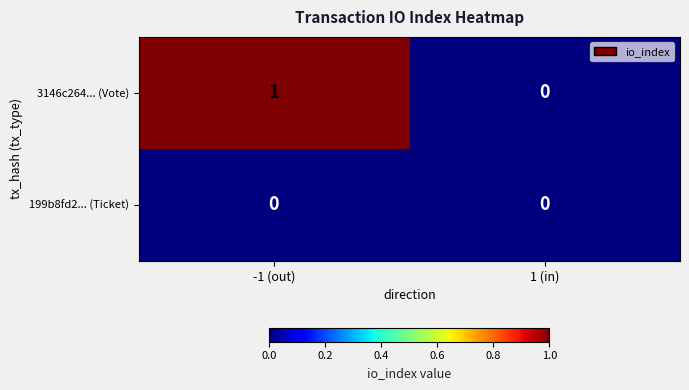

At which category is the sum across all series the highest?

-1 (out)